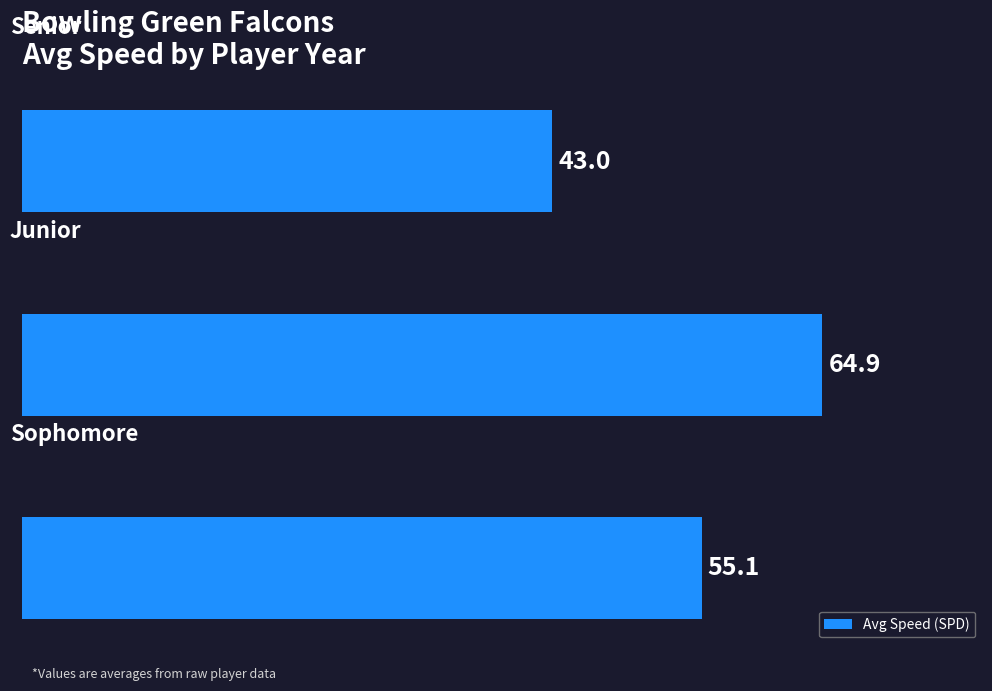

What is the difference between the maximum and minimum values?

21.9